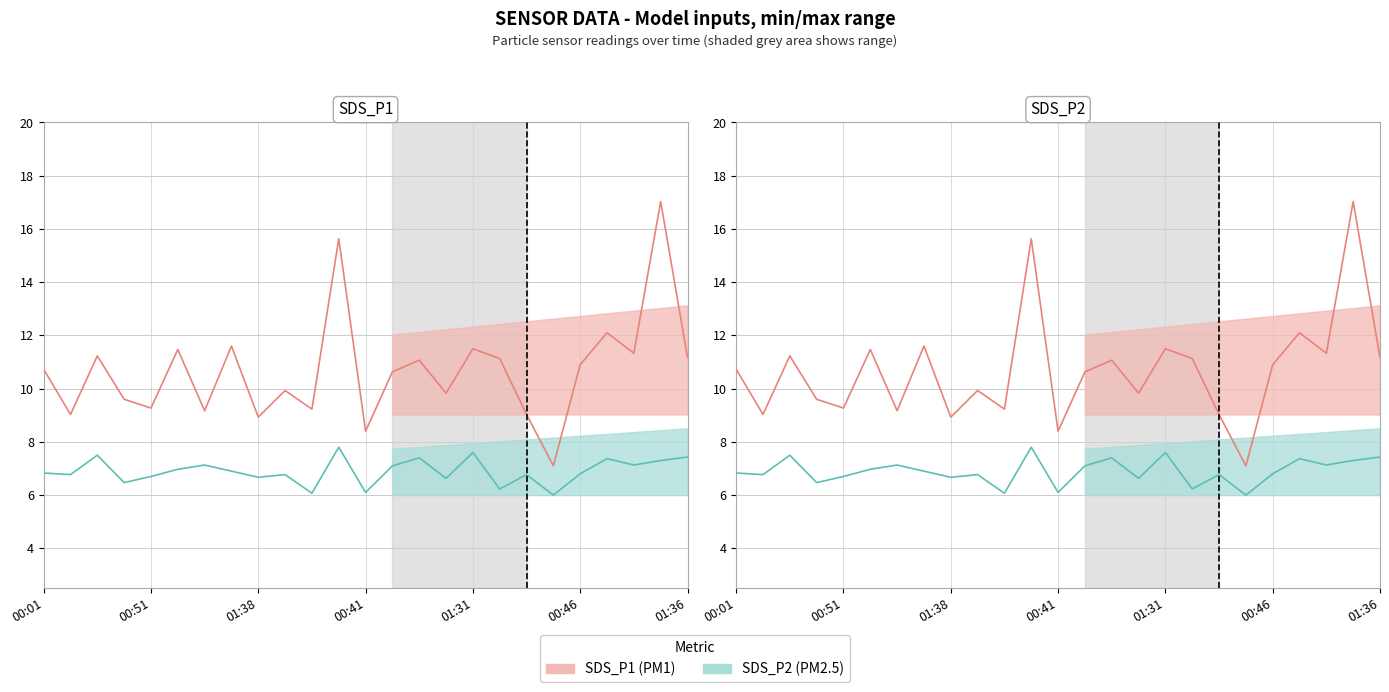

What is the greatest value displayed?

17.0